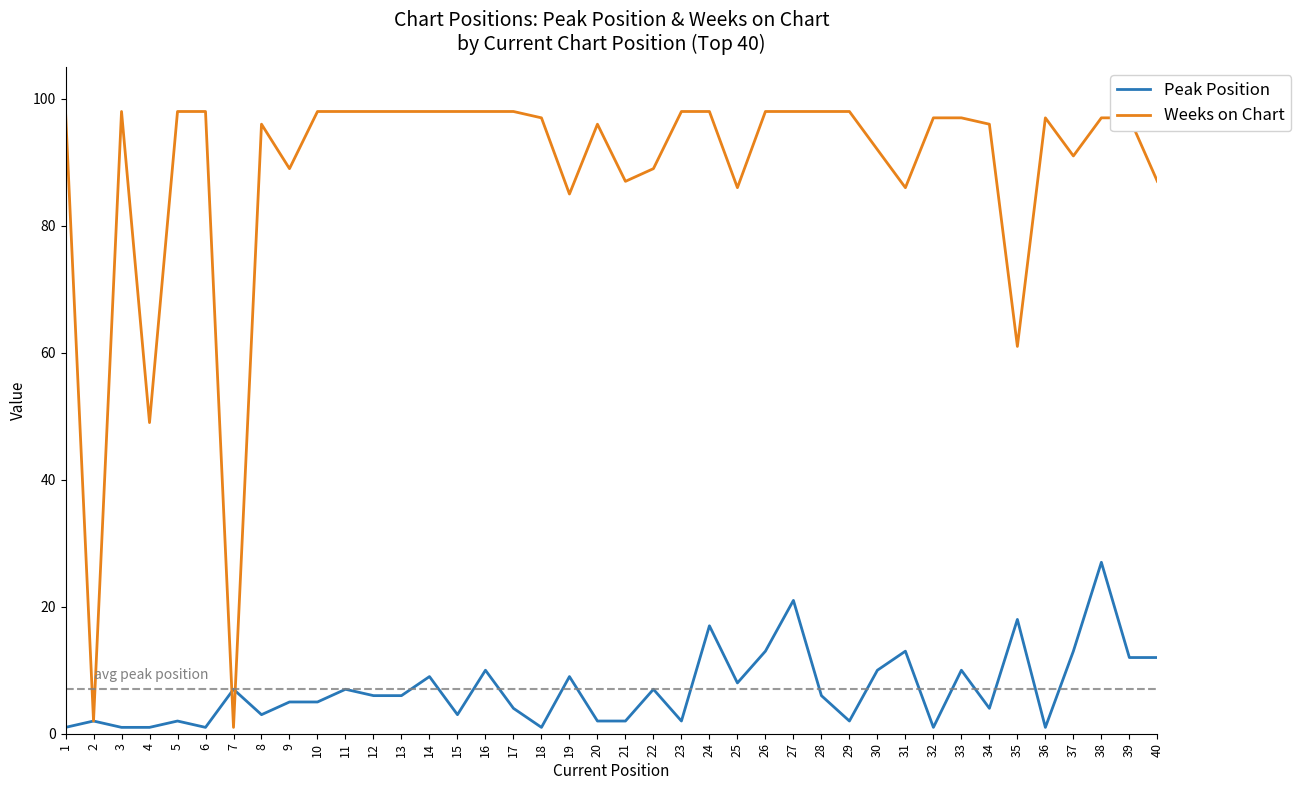

Which series changed the most between 12 and 27?

Peak Position